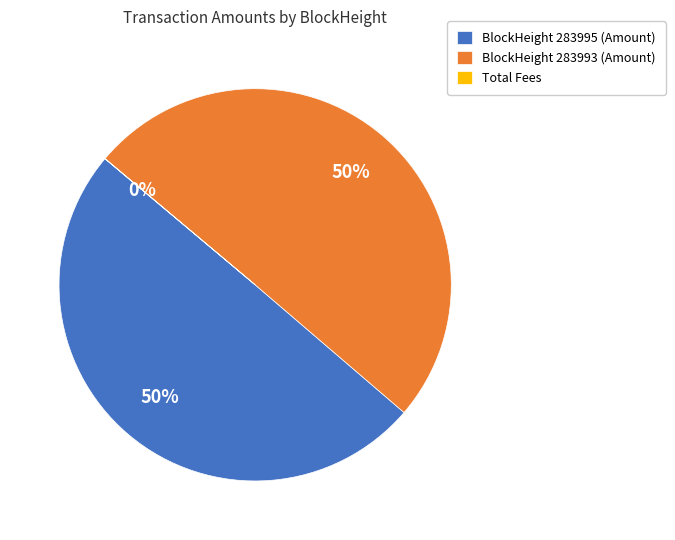

To the nearest percent, what is the difference between the largest and smallest slice percentages?

50%